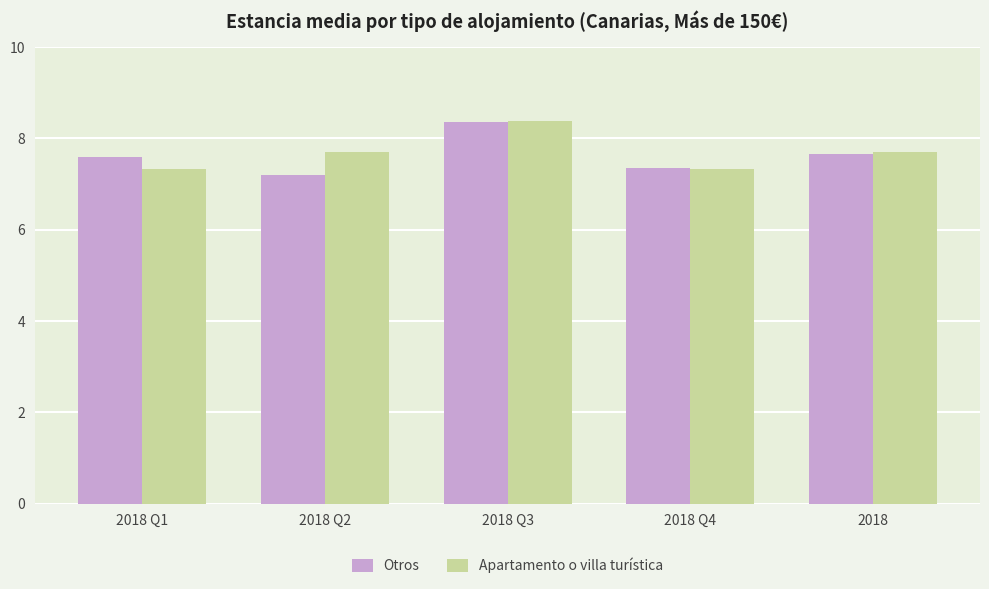

At how many categories does at least one series exceed 7?

5